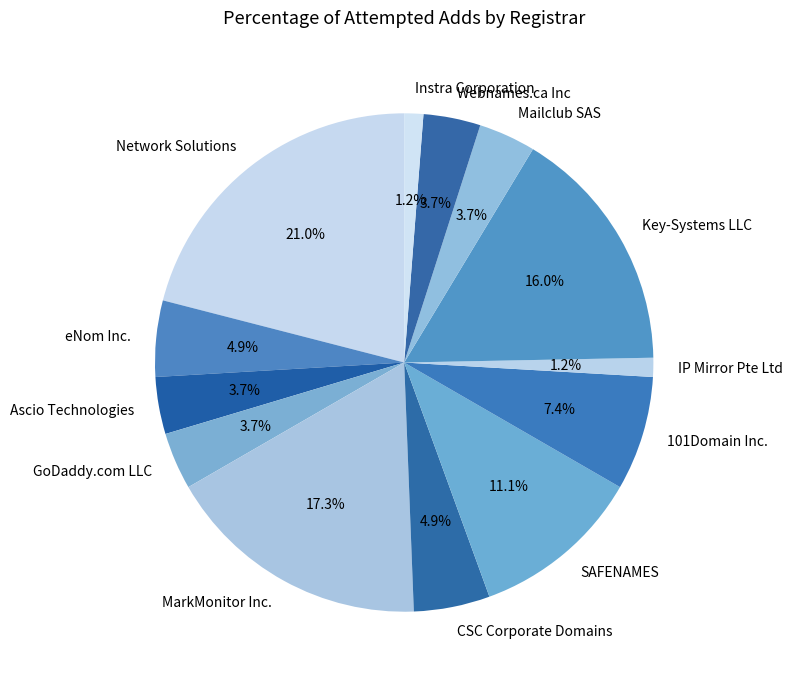

What is the largest slice in the pie chart?

Network Solutions